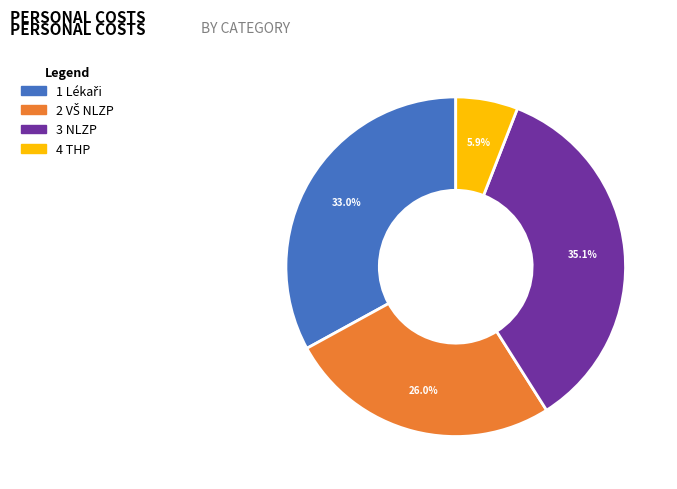

How many segments does this pie chart have?

4